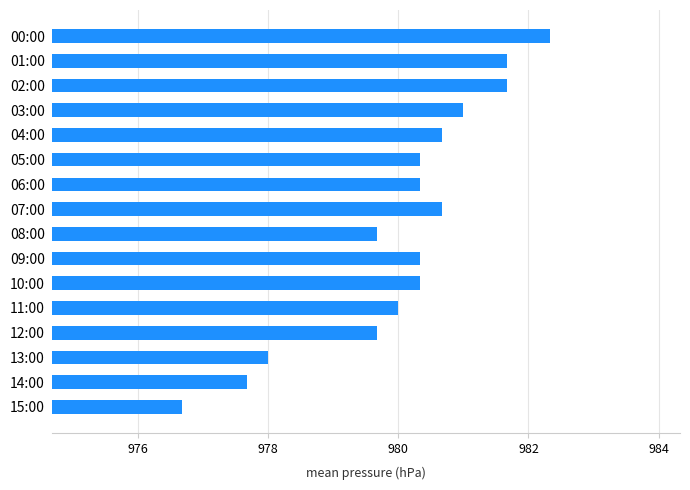

What is the greatest value displayed?

982.3